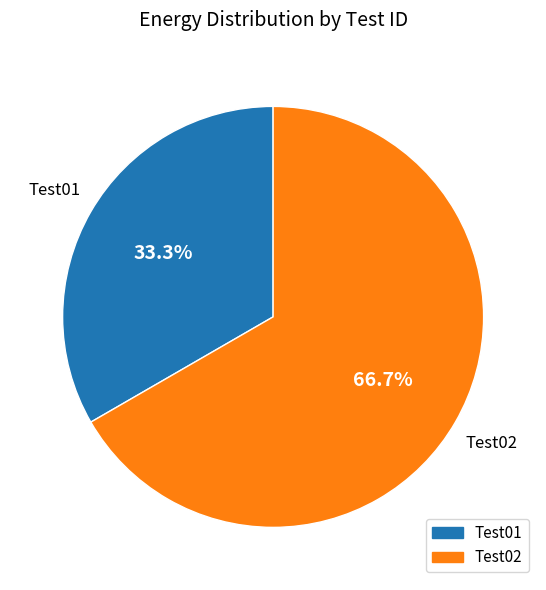

To the nearest percent, what percentage of the pie is Test01?

33%